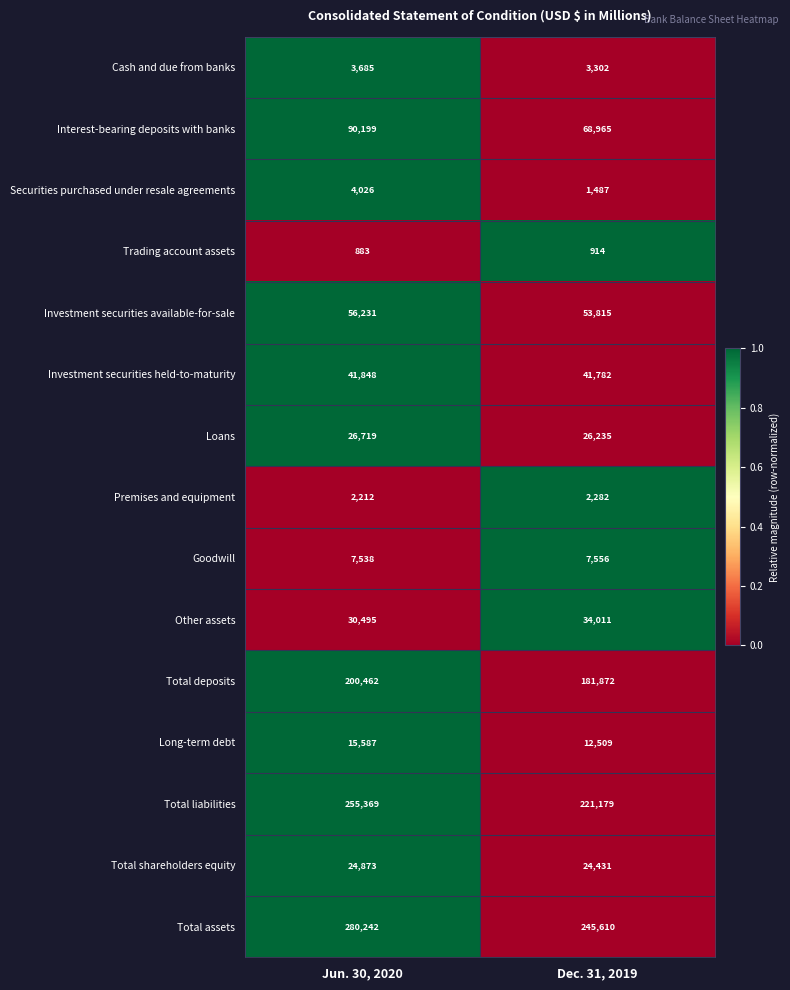

What value does the Goodwill series have at Jun. 30, 2020, to the nearest 5?

7540